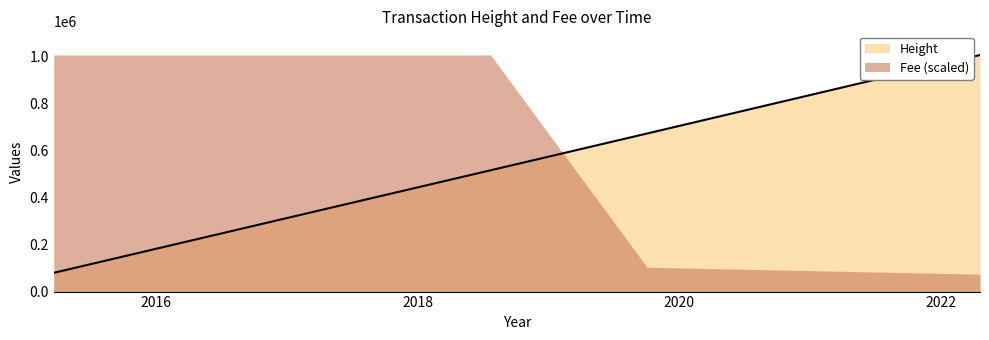

At which label does the data first exceed 506996?

2018-07-24